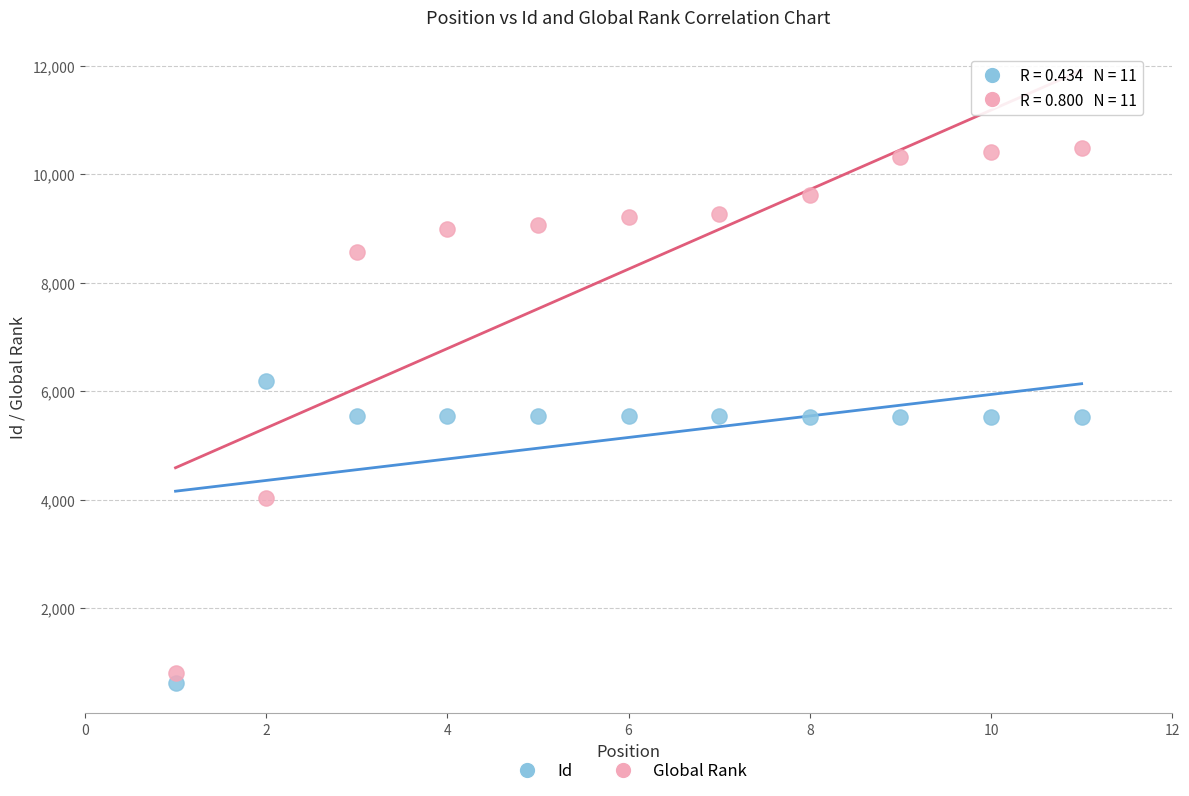

What are all the series names shown in the legend?

Id, Global Rank